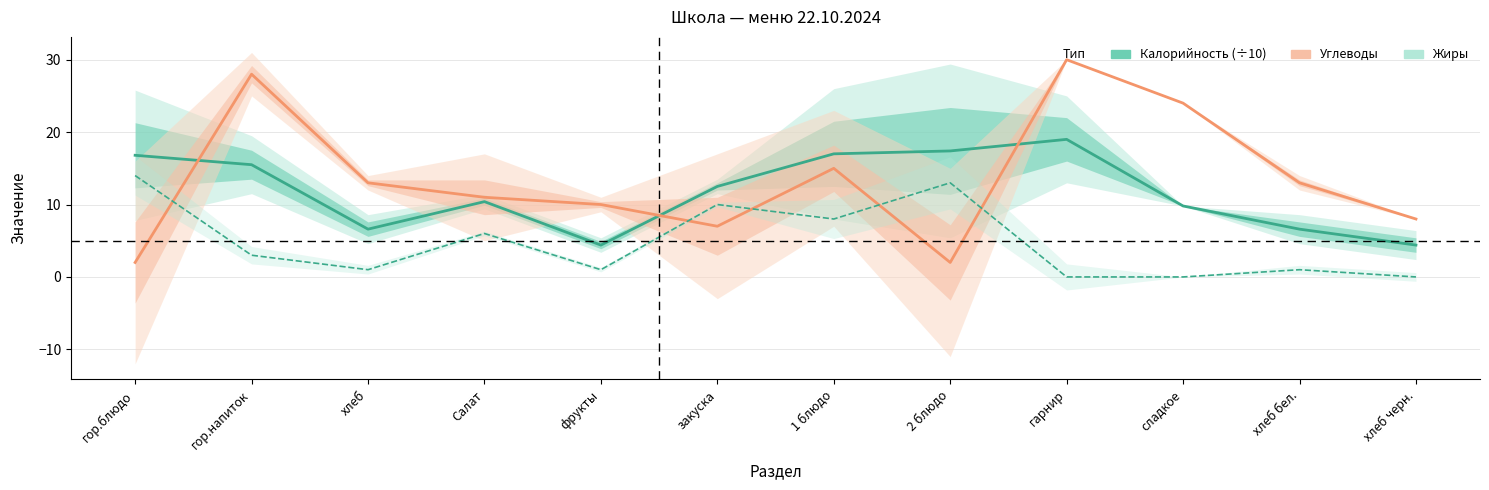

True or false: Жиры and Калорийность (÷10) cross at least once.

False